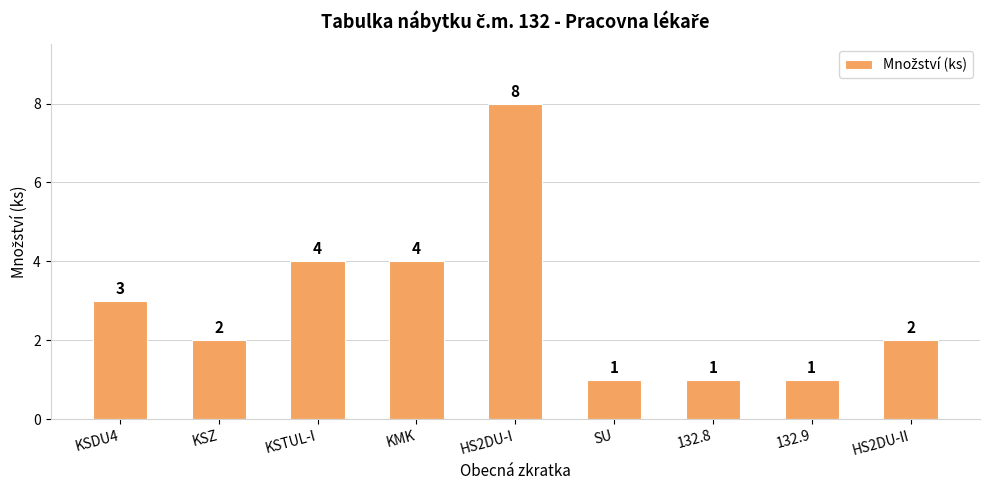

How many categories are shown in the chart?

9